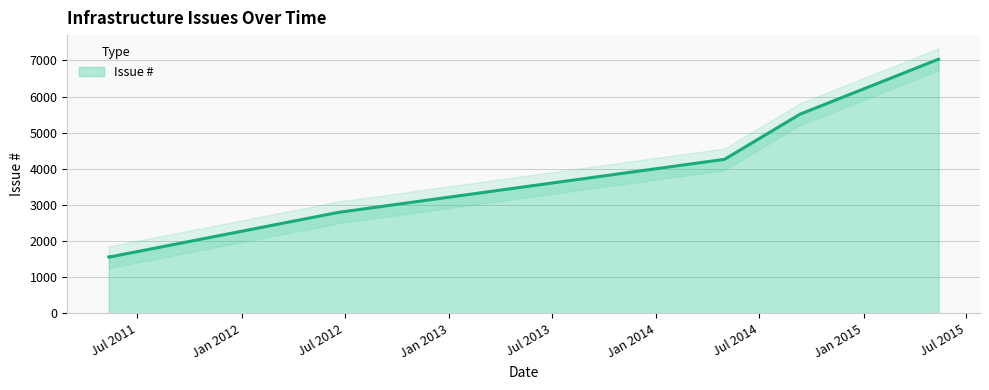

True or false: the data shows 1557 at 2011-05-12.

True